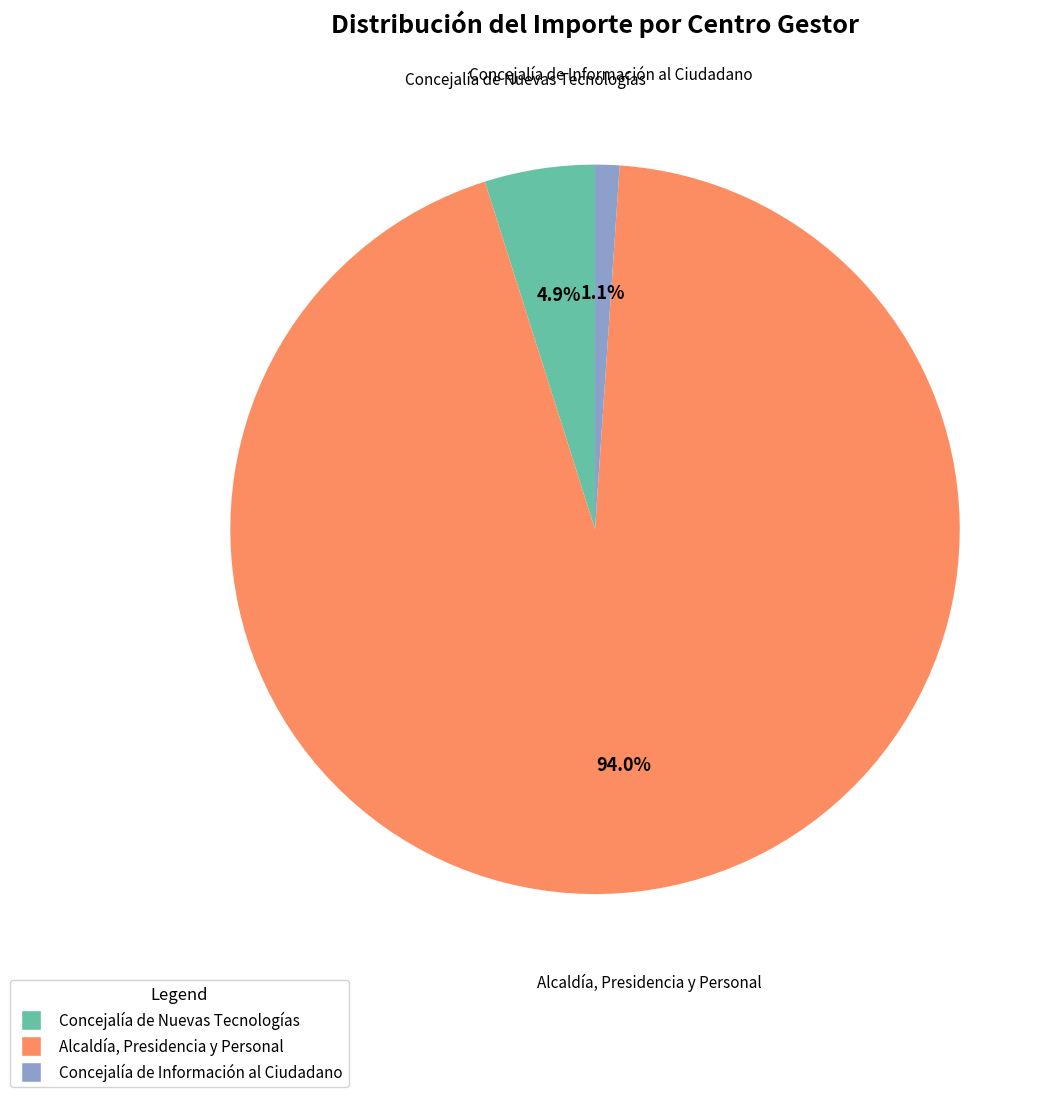

Approximately how many times larger is the value at Concejalía de Información al Ciudadano compared to Concejalía de Nuevas Tecnologías?

0.2